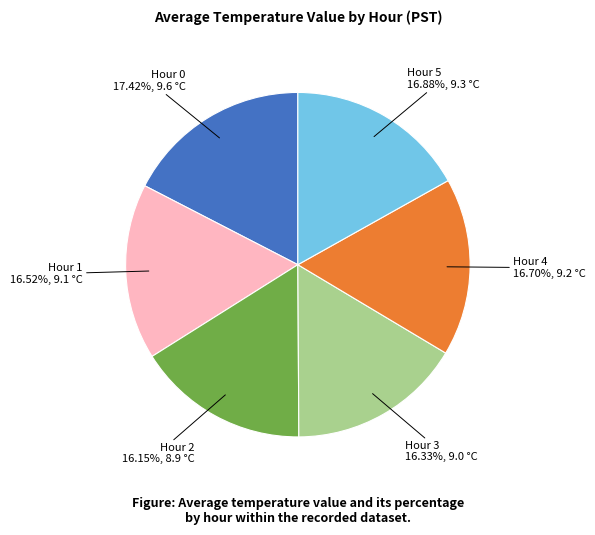

Does Hour 2 account for over 50% of the chart?

No